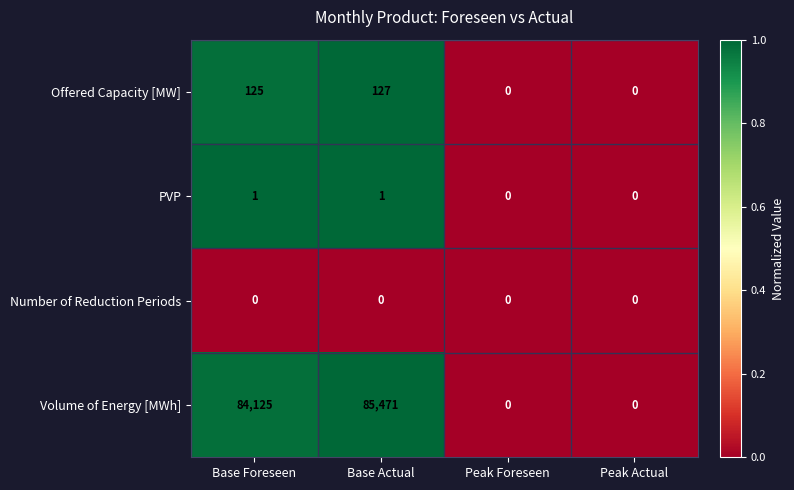

The Volume of Energy [MWh] series shows 84125 at Base Foreseen. True or false?

True